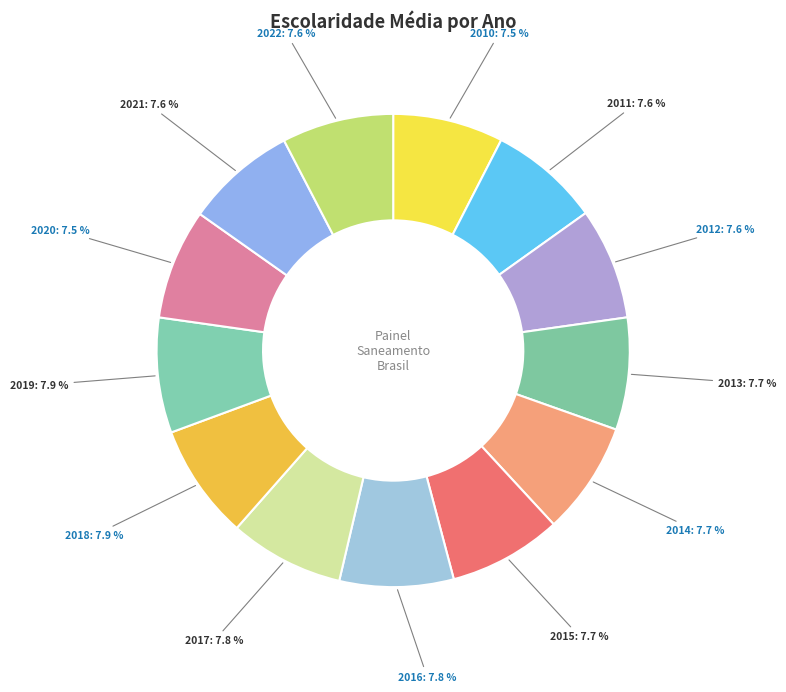

Count the number of slices in the pie.

13